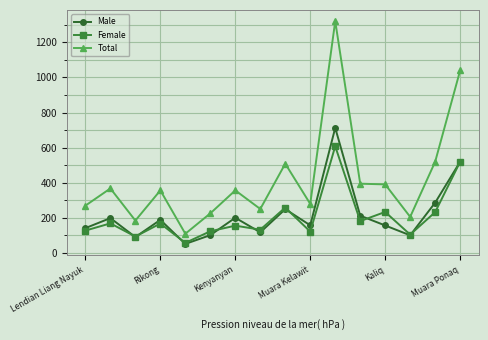

Which series has the largest range (max minus min)?

Total